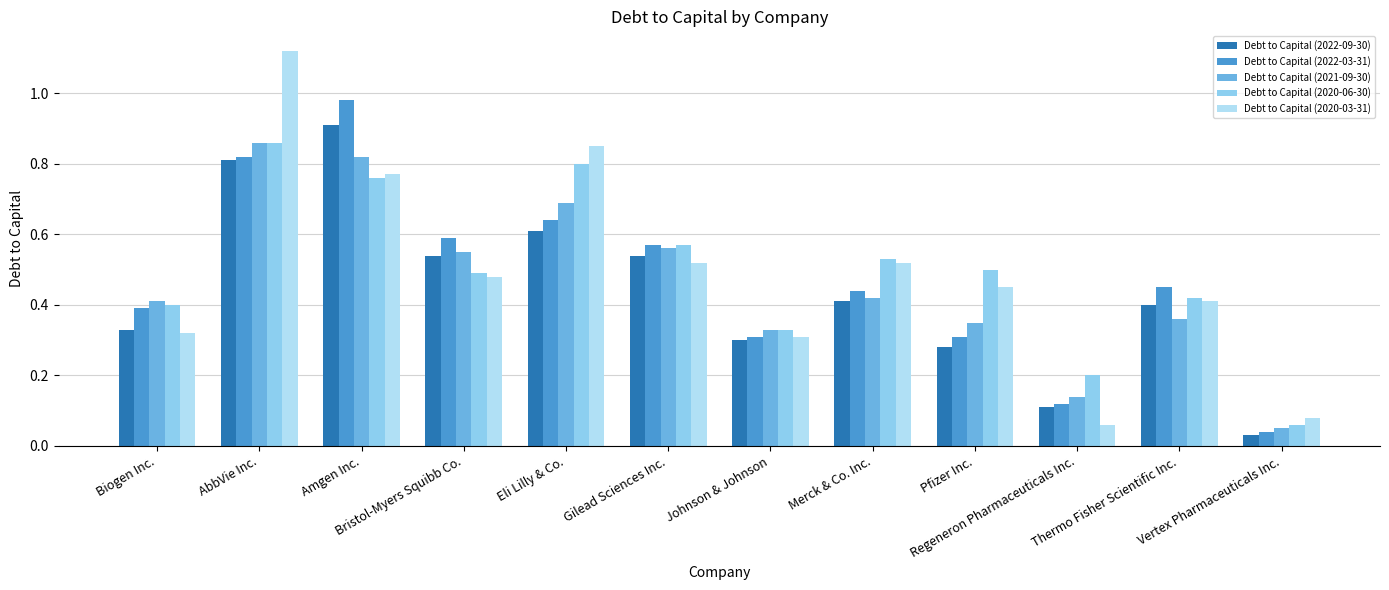

Which category has the highest value across all series?

AbbVie Inc.